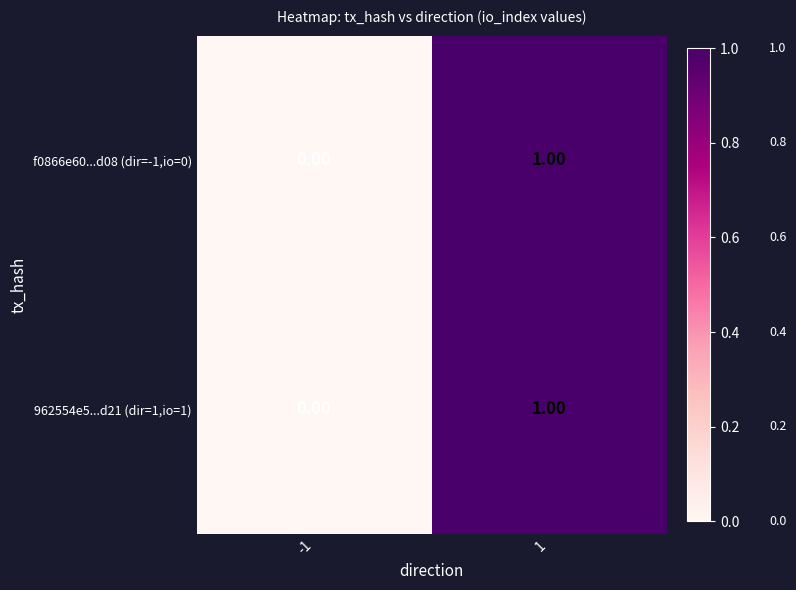

Is the value of 962554e5...d21 (dir=1,io=1) at 1 greater than the value of f0866e60...d08 (dir=-1,io=0) at -1?

Yes